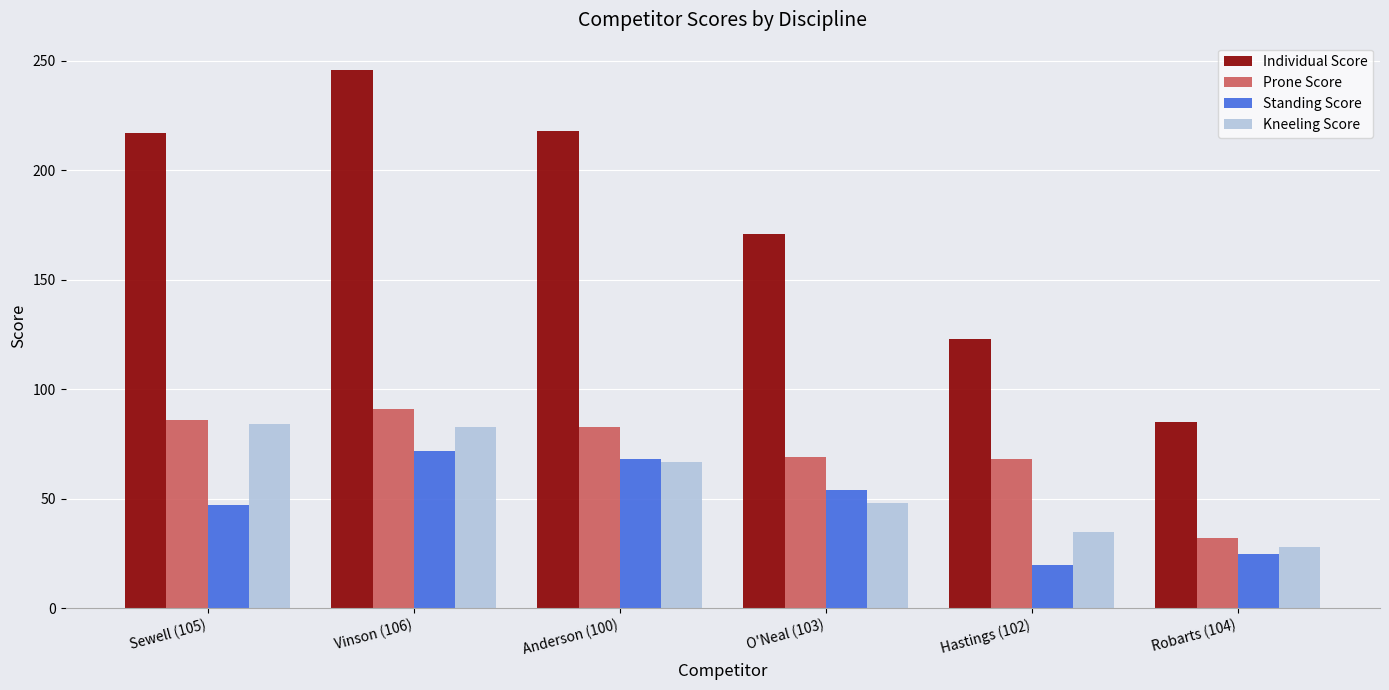

What are all the series names shown in the legend?

Individual Score, Prone Score, Standing Score, Kneeling Score